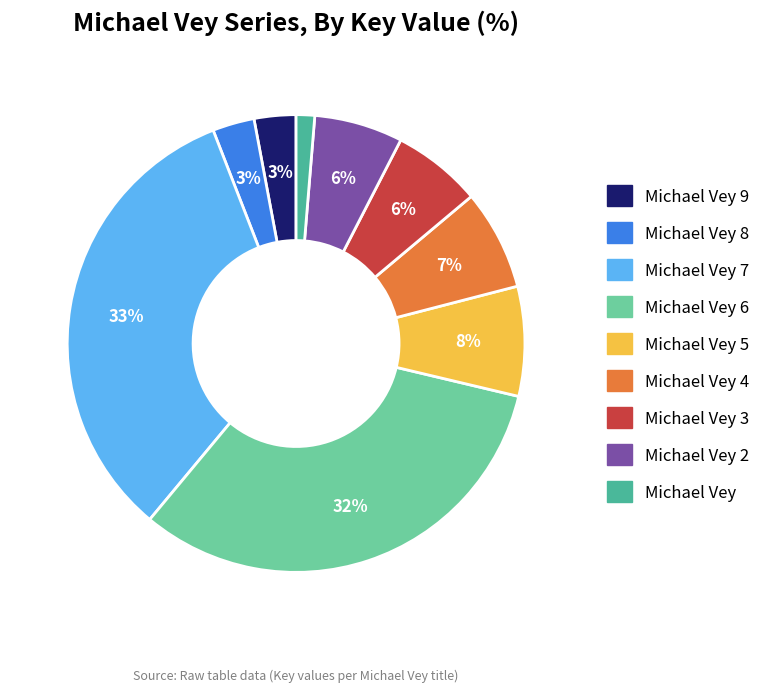

Does any single category account for the majority?

No